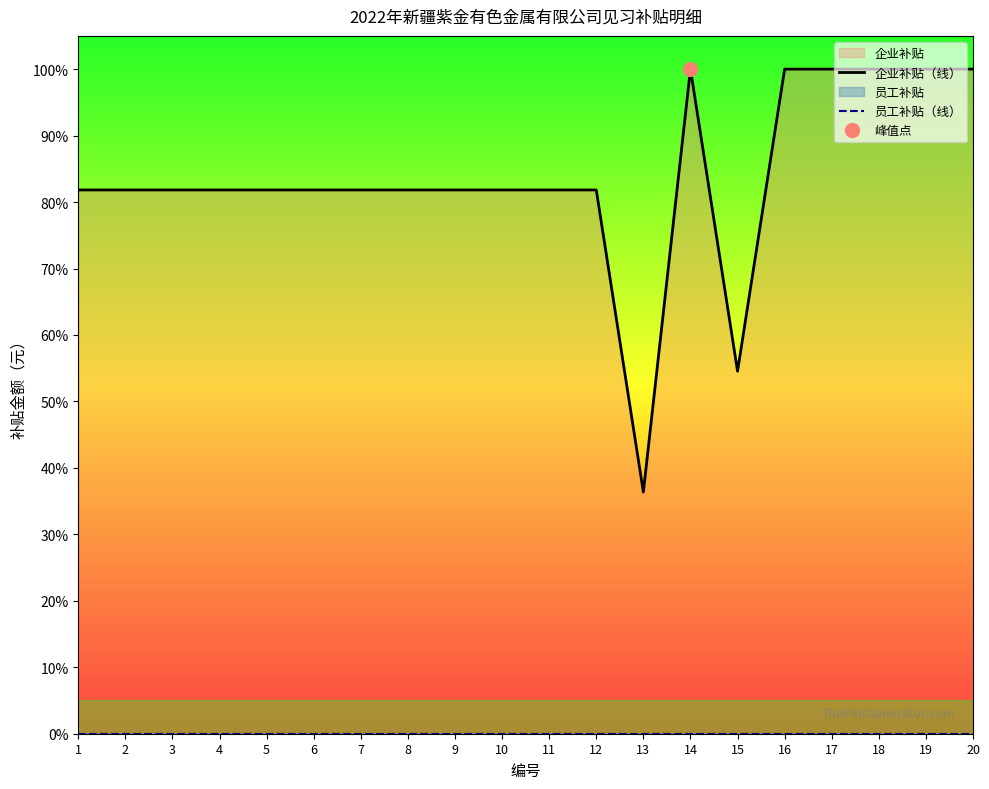

What is the difference between the highest and lowest values at 5?

81.8